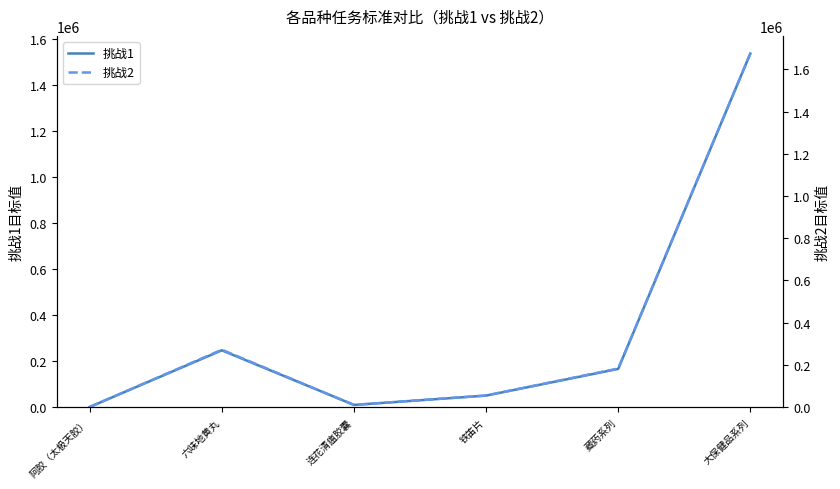

At how many categories does at least one series exceed 195847?

2